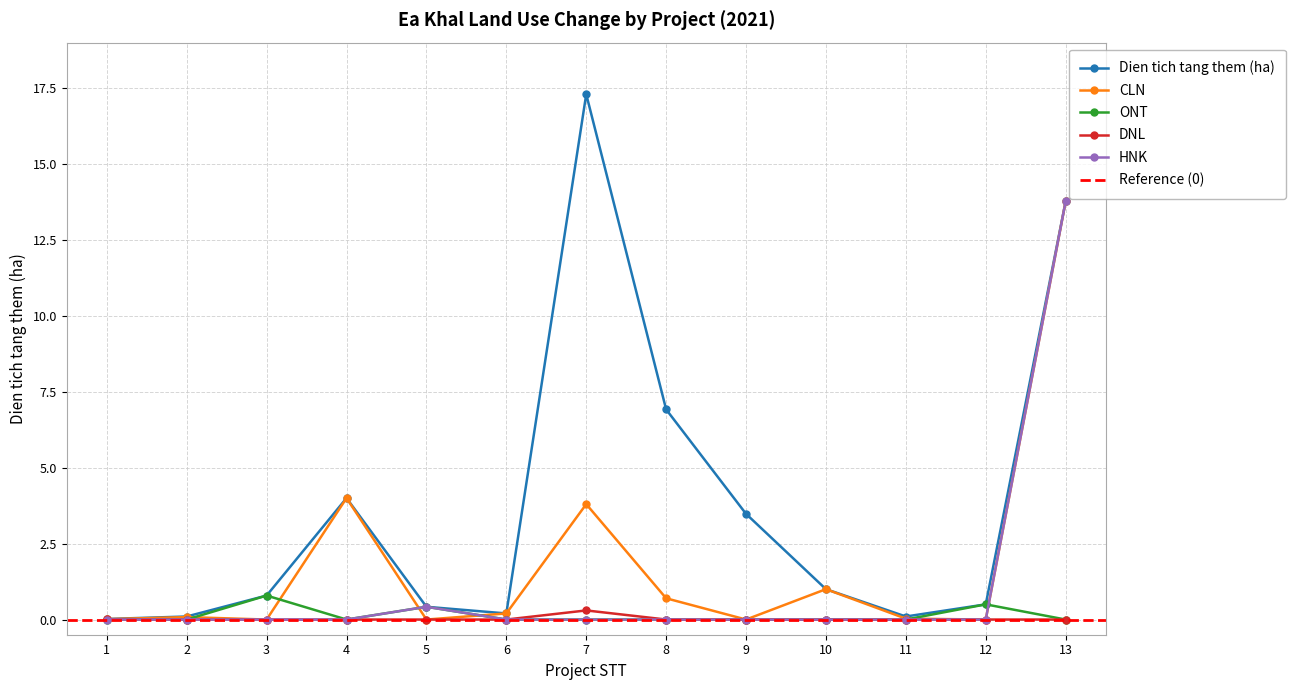

Is it true that DNL equals 0.0 at 10?

True